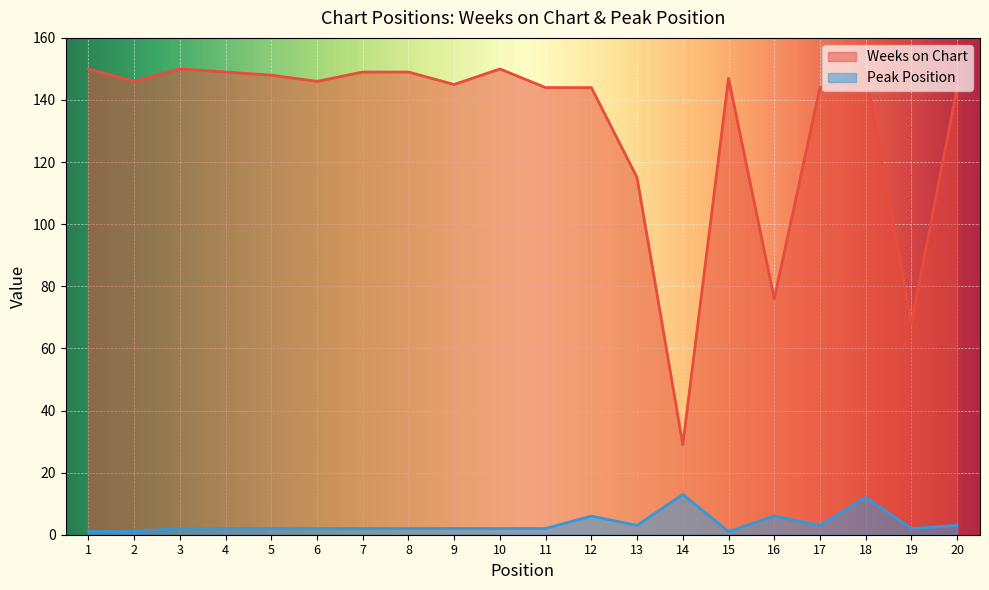

At which category is the sum across all series the highest?

18